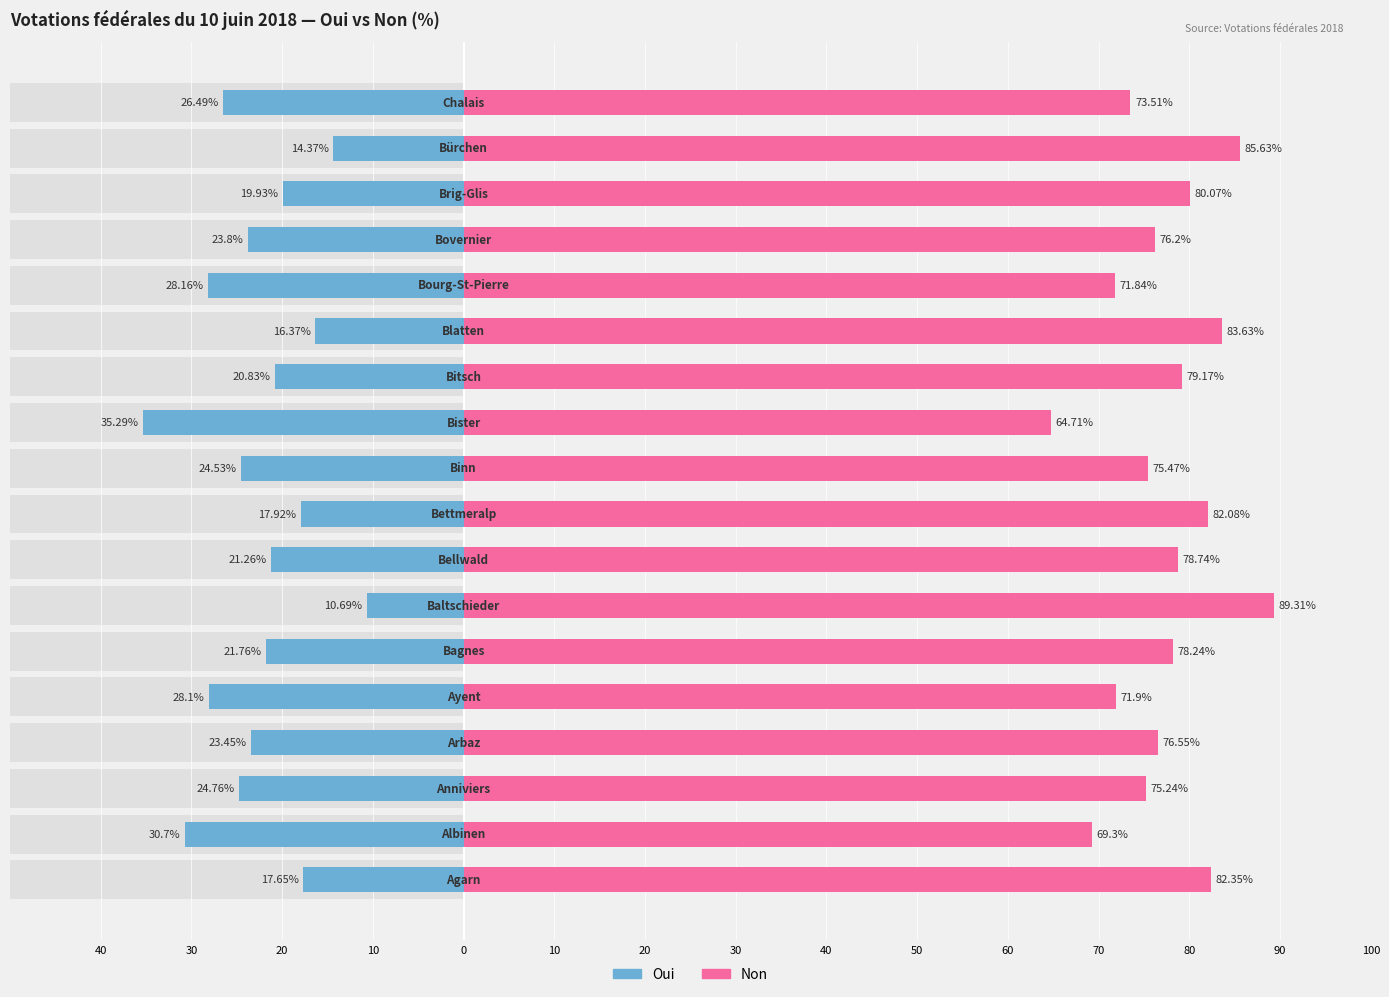

What is the difference between the Non values at 20 and 10?

12.8